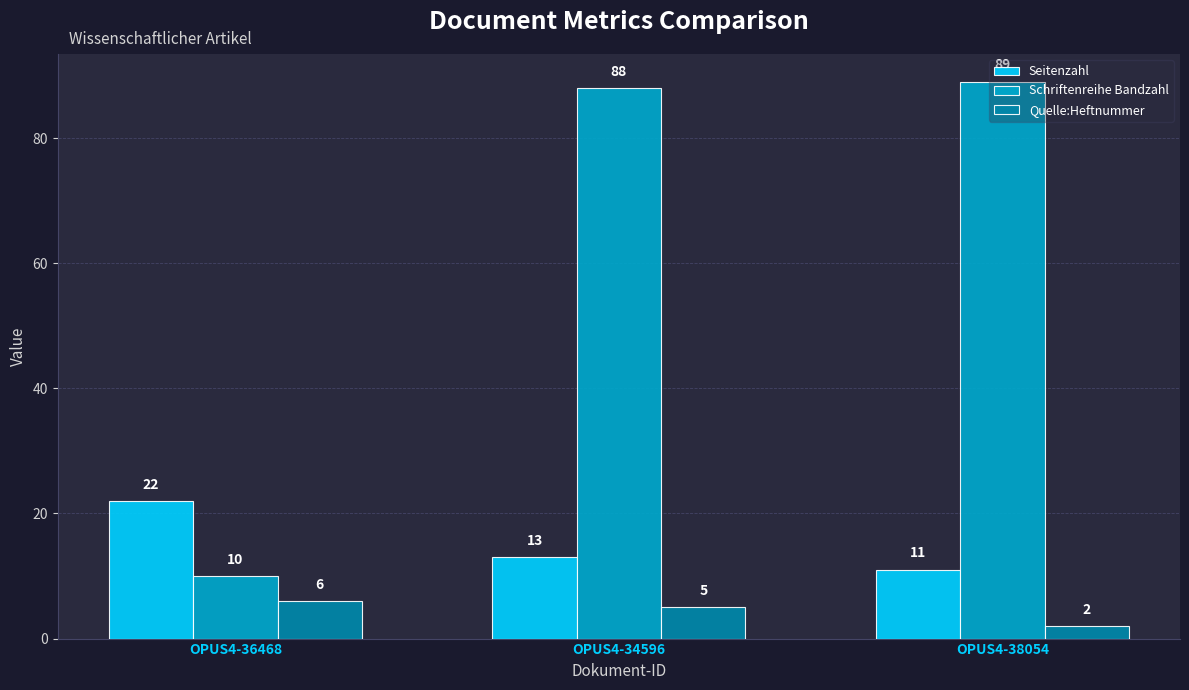

Is the value of Seitenzahl at OPUS4-38054 greater than the value of Schriftenreihe Bandzahl at OPUS4-36468?

Yes